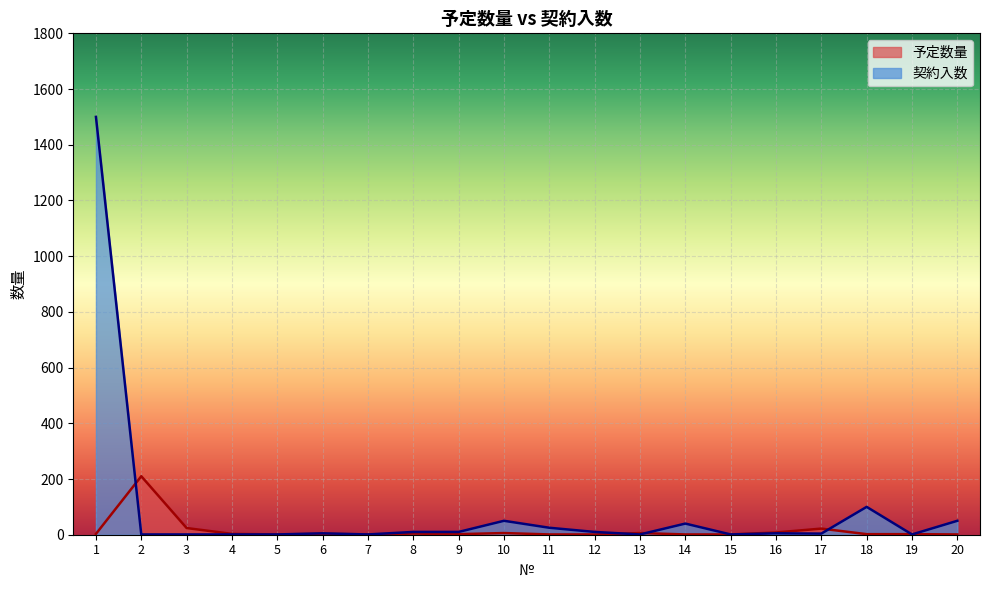

What is the sum of the 契約入数 values at 6 and 10?

55